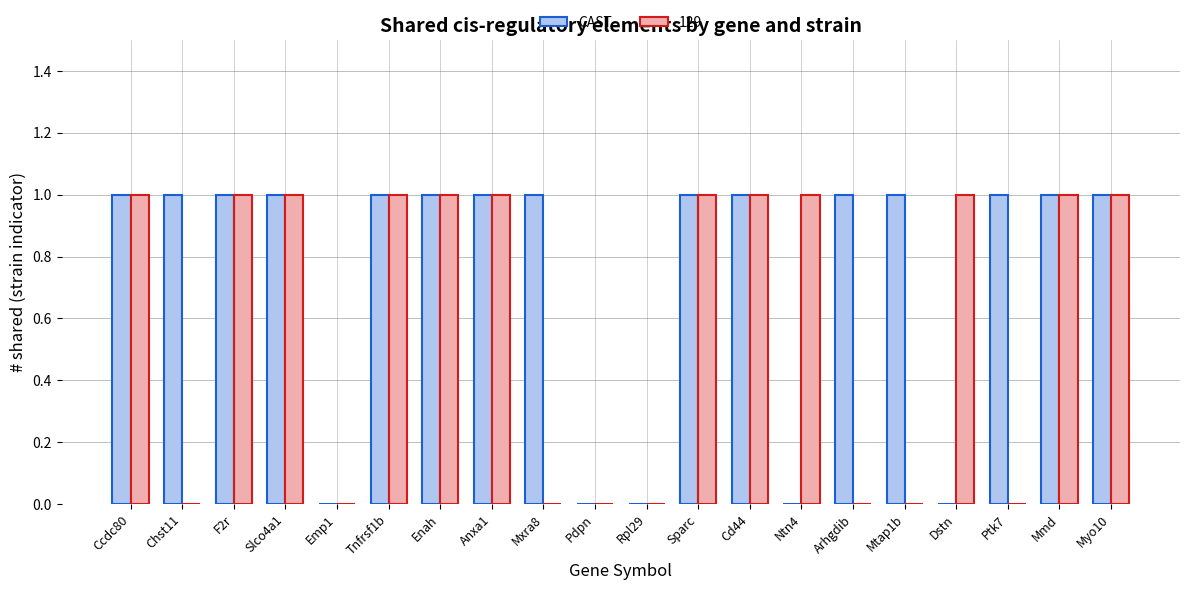

The value of 129 at Anxa1 is 1. True or false?

True